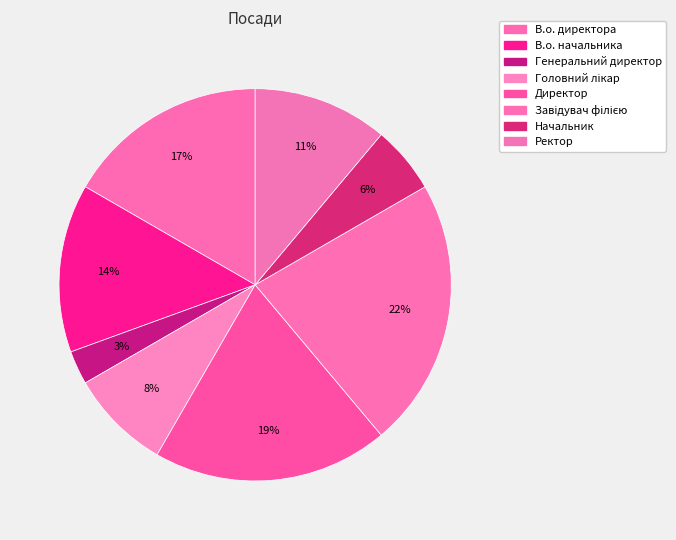

Which slice is the largest?

Завідувач філією